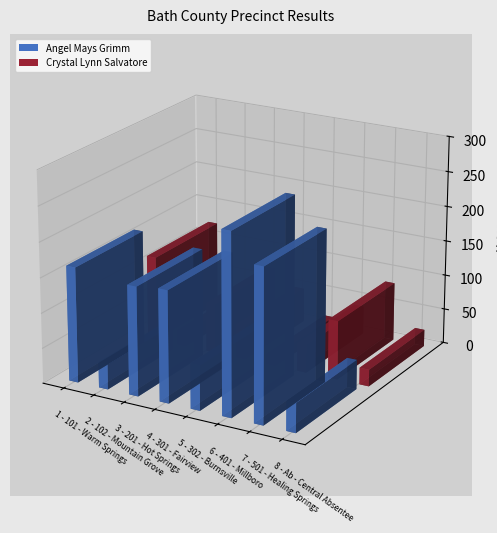

Which series has the largest total across all categories?

Angel Mays Grimm